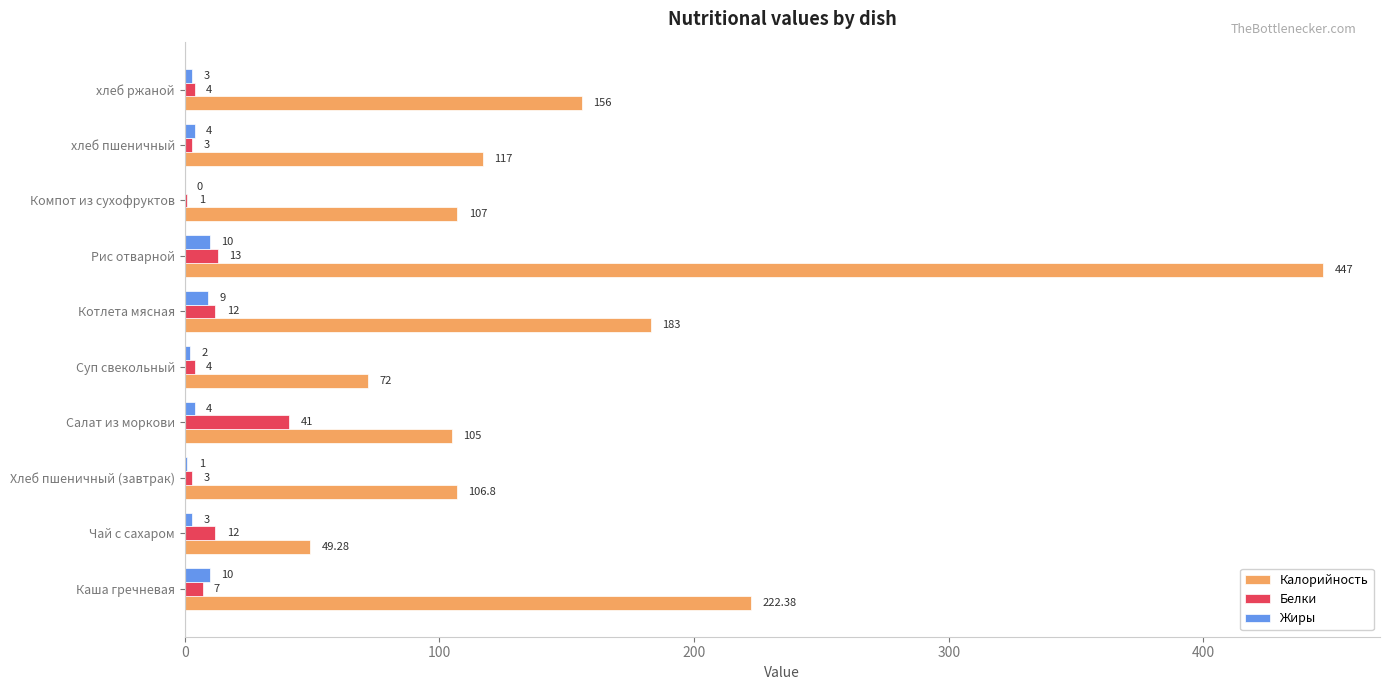

Which series changed the most between Хлеб пшеничный (завтрак) and Суп свекольный?

Калорийность